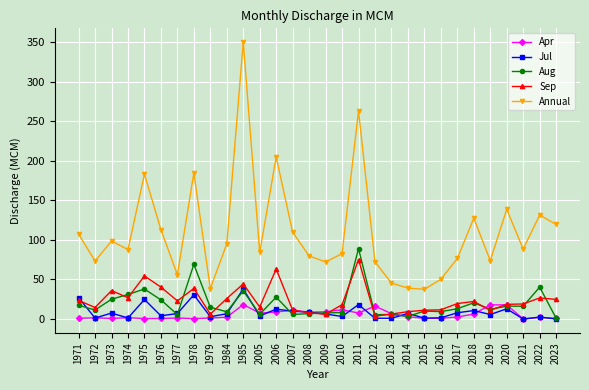

True or false: Jul has a value of 7.9 at 2017.

True